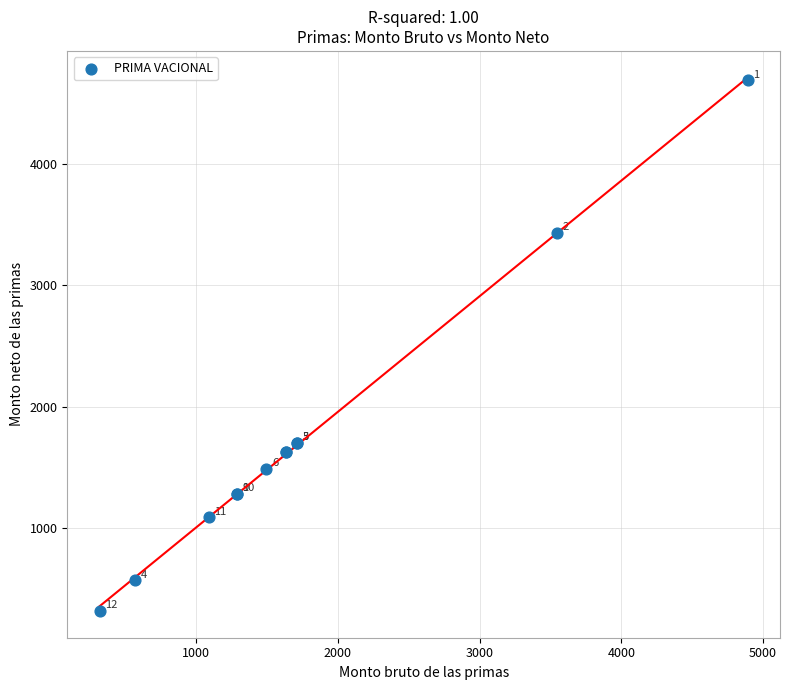

What Y value in the scatter plot is closest to 2503?

1703.8